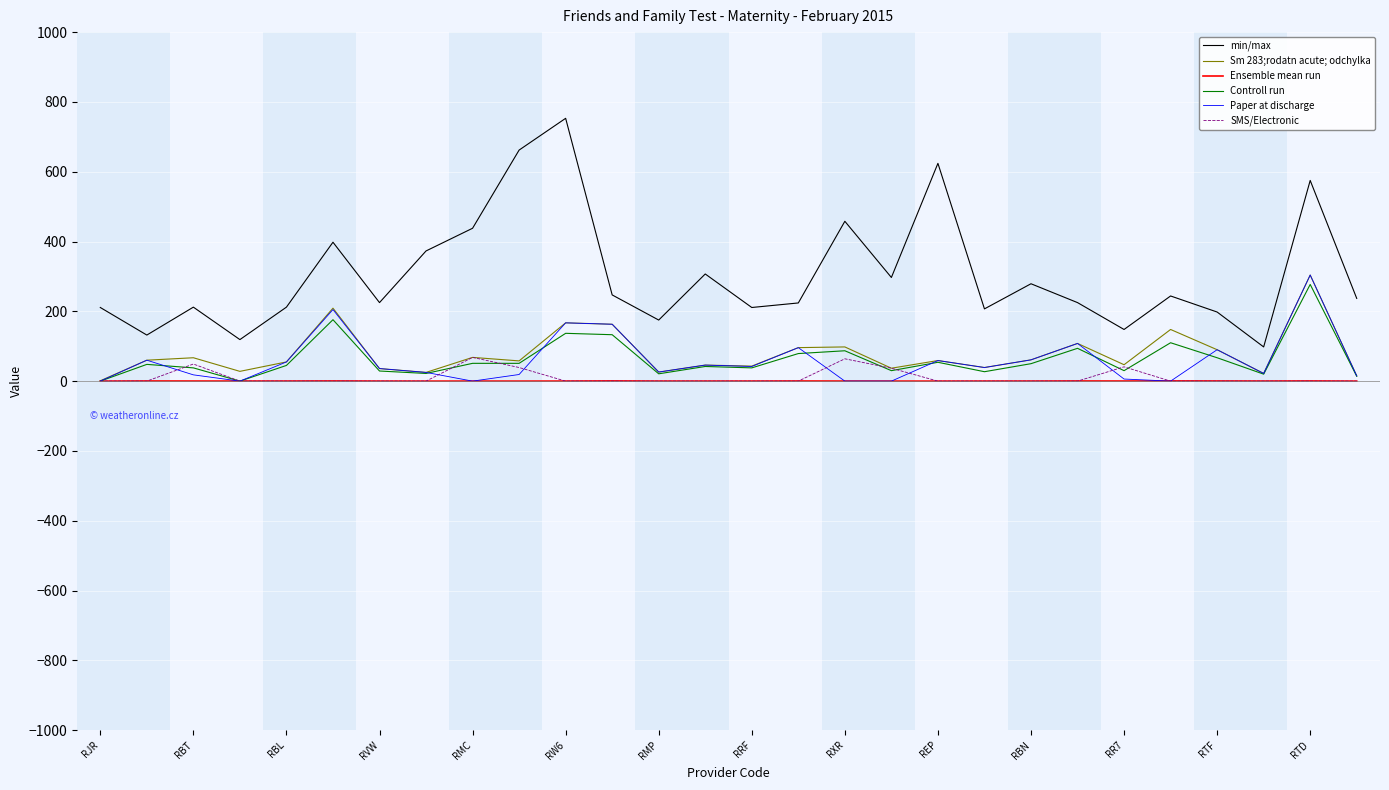

True or false: SMS/Electronic and min/max intersect in this chart.

False